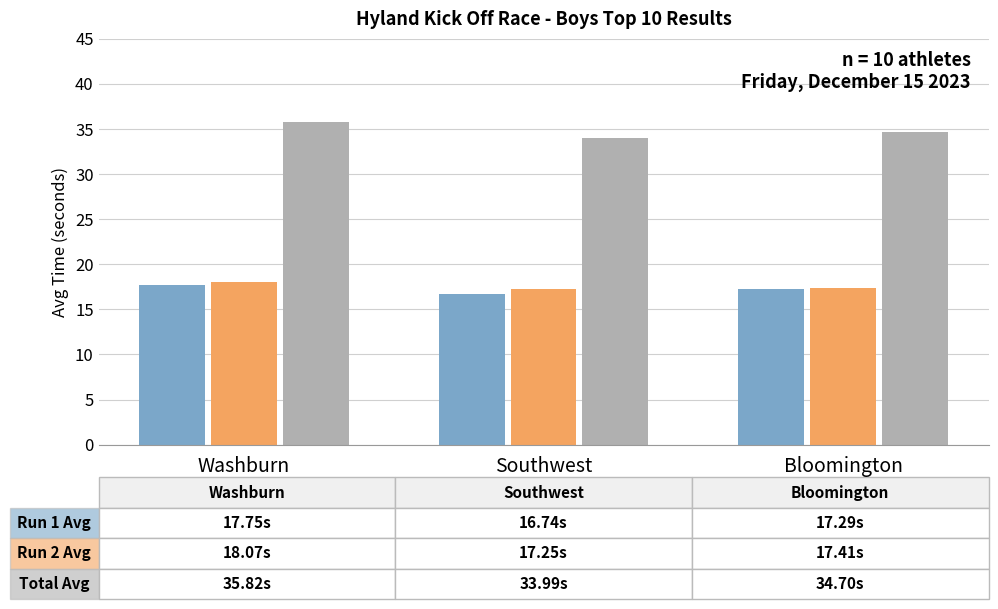

What is the total value across all series at Washburn?

71.6